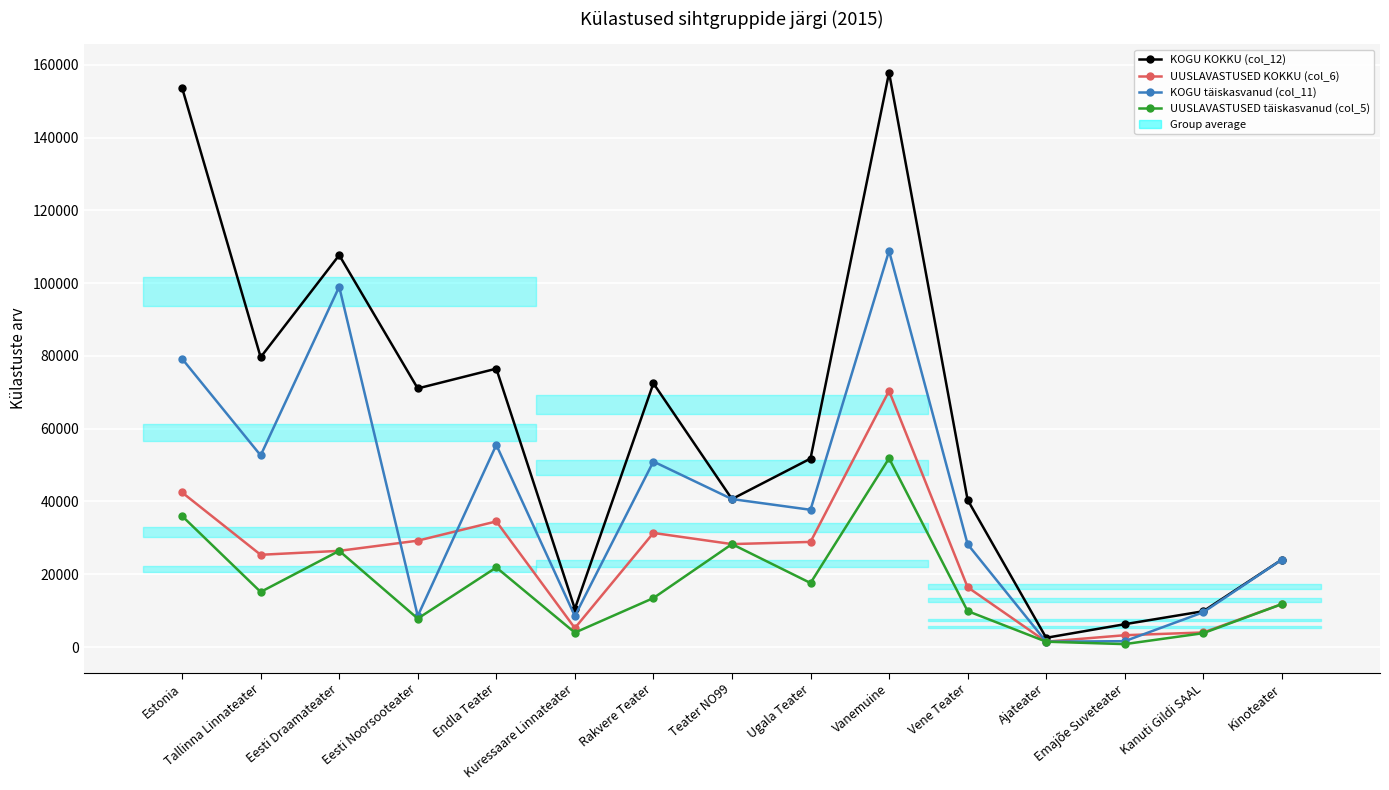

At which label does UUSLAVASTUSED täiskasvanud (col_5) first exceed 13467?

Estonia